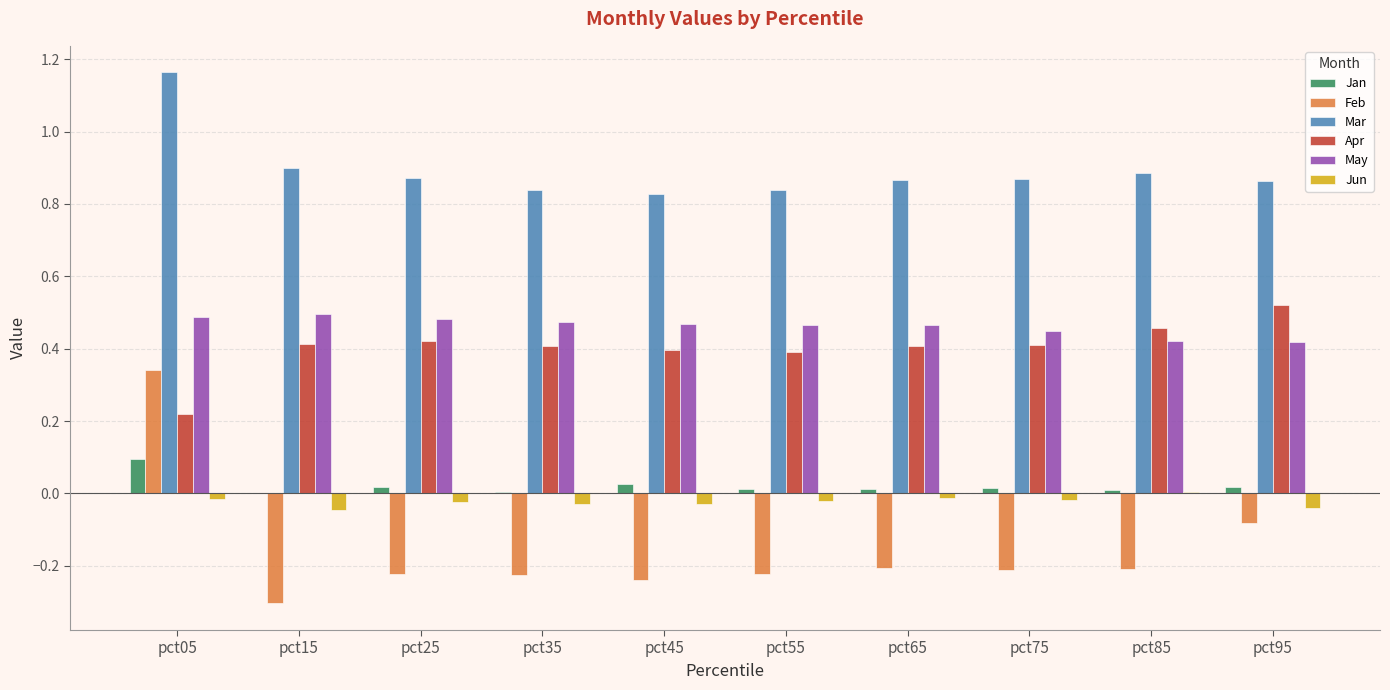

Where does the Feb series first go above 0?

pct05